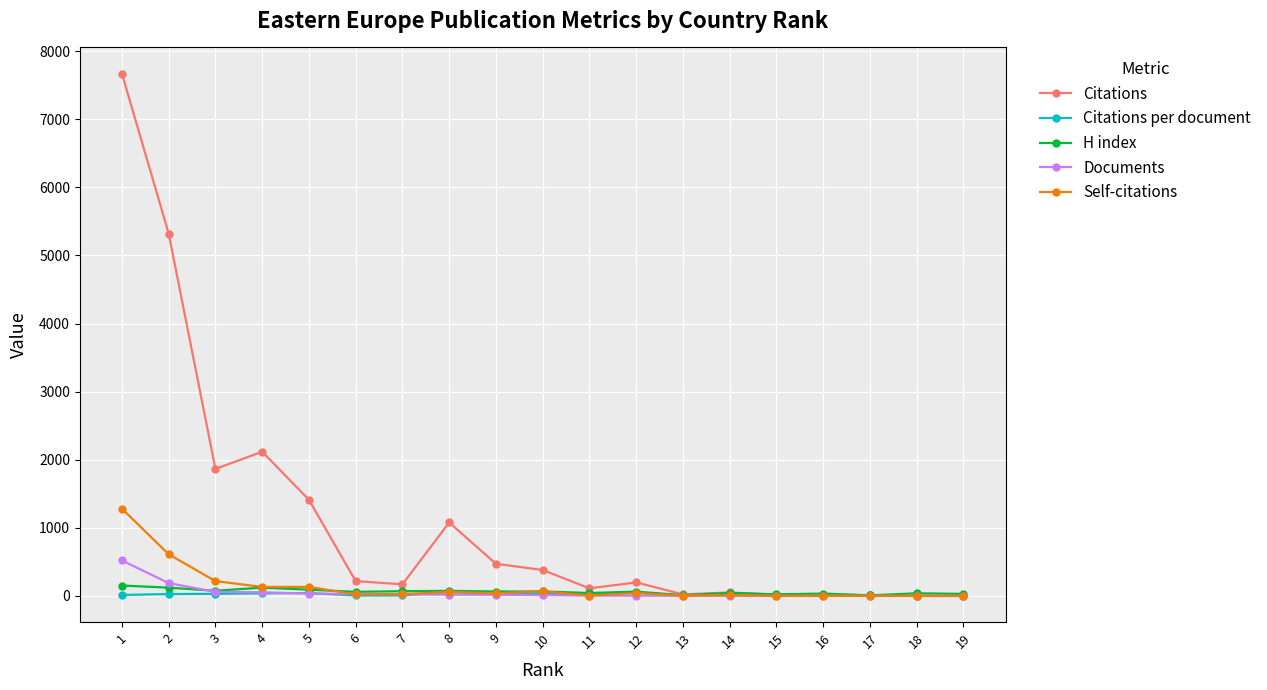

What is the maximum value shown in the chart?

7671.0